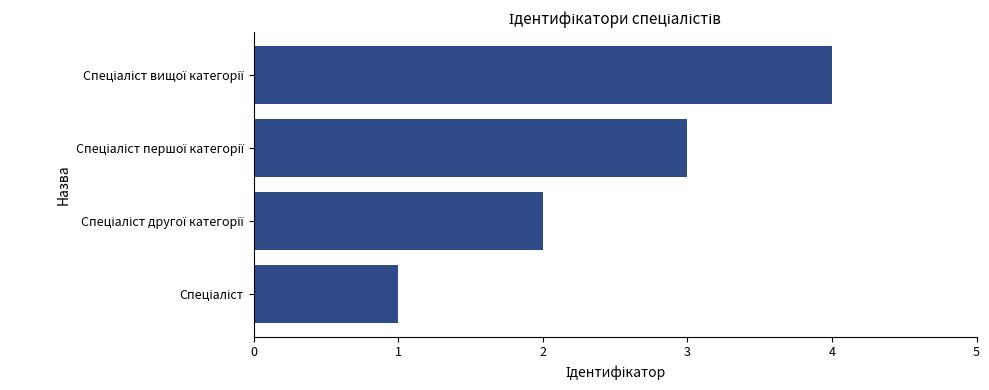

What is the sum of all values?

10